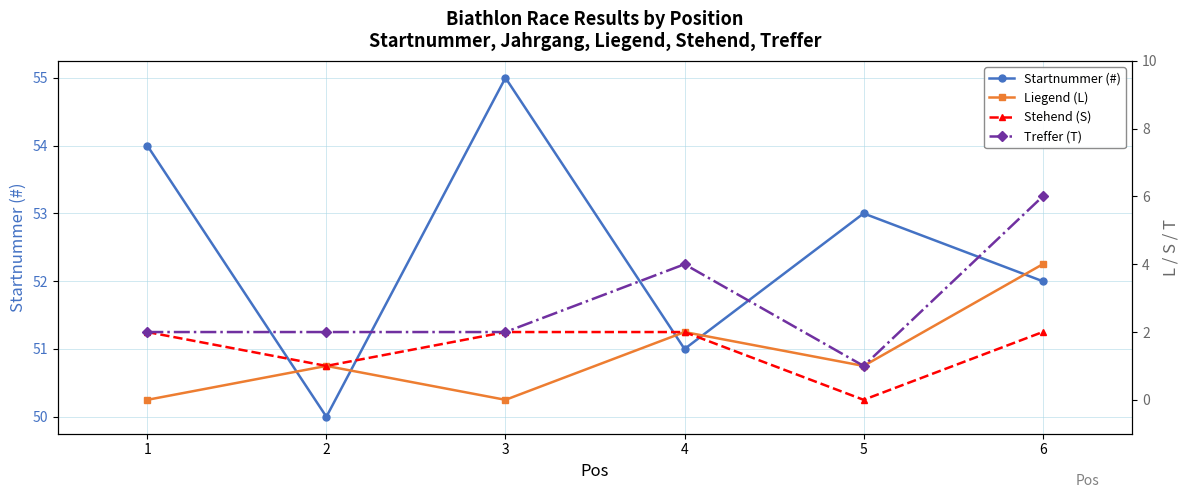

How many lines are shown in the chart?

4